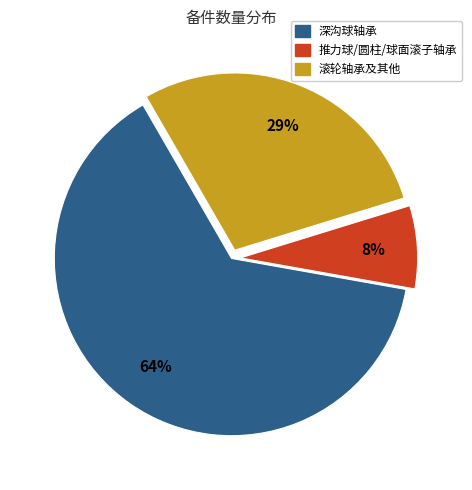

True or false: 滚轮轴承及其他 accounts for 29% of the total.

True